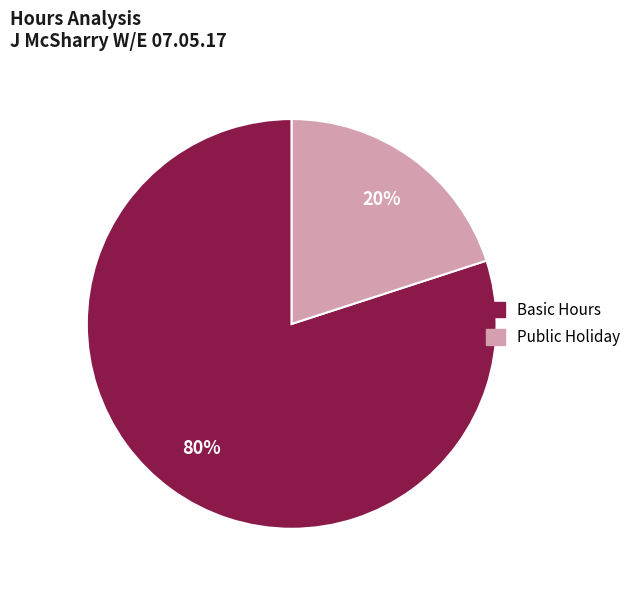

To the nearest percent, what is the average slice percentage?

50%